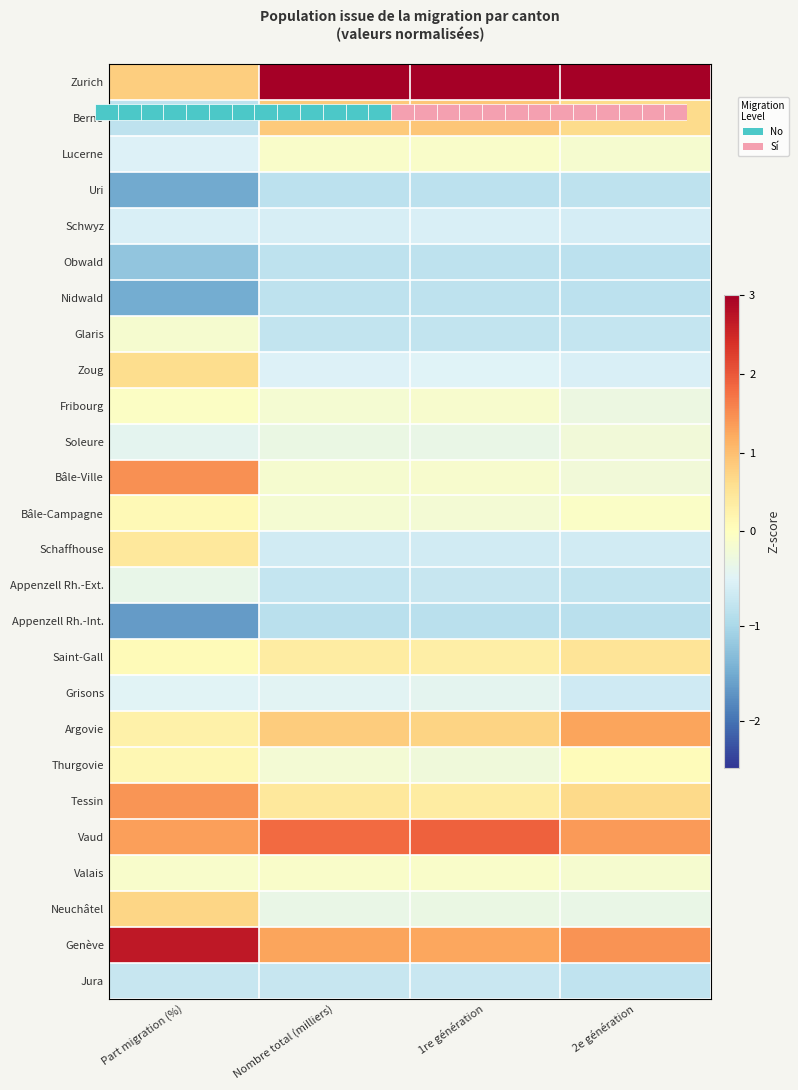

Count the number of data series in this chart.

26